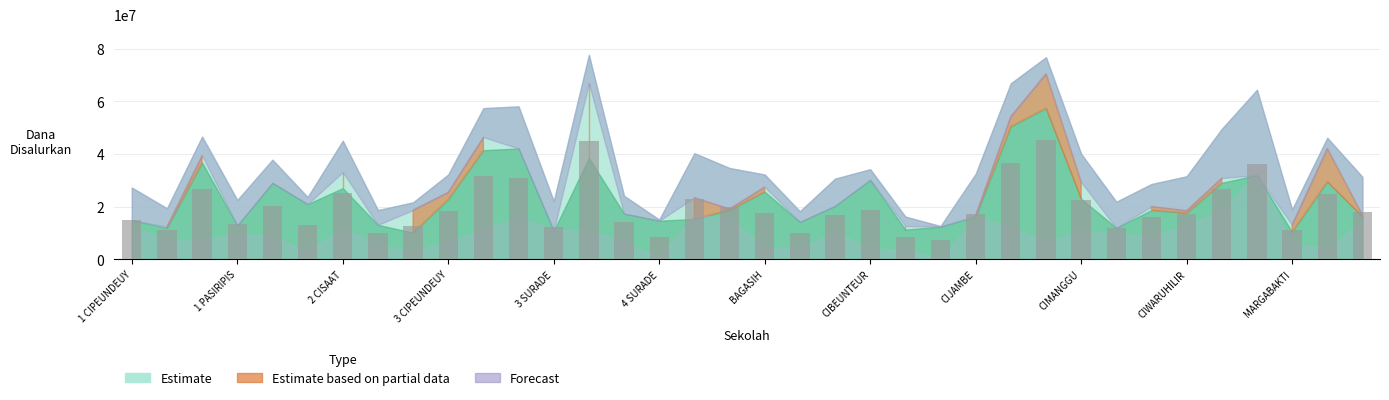

What is the average value?

19743750